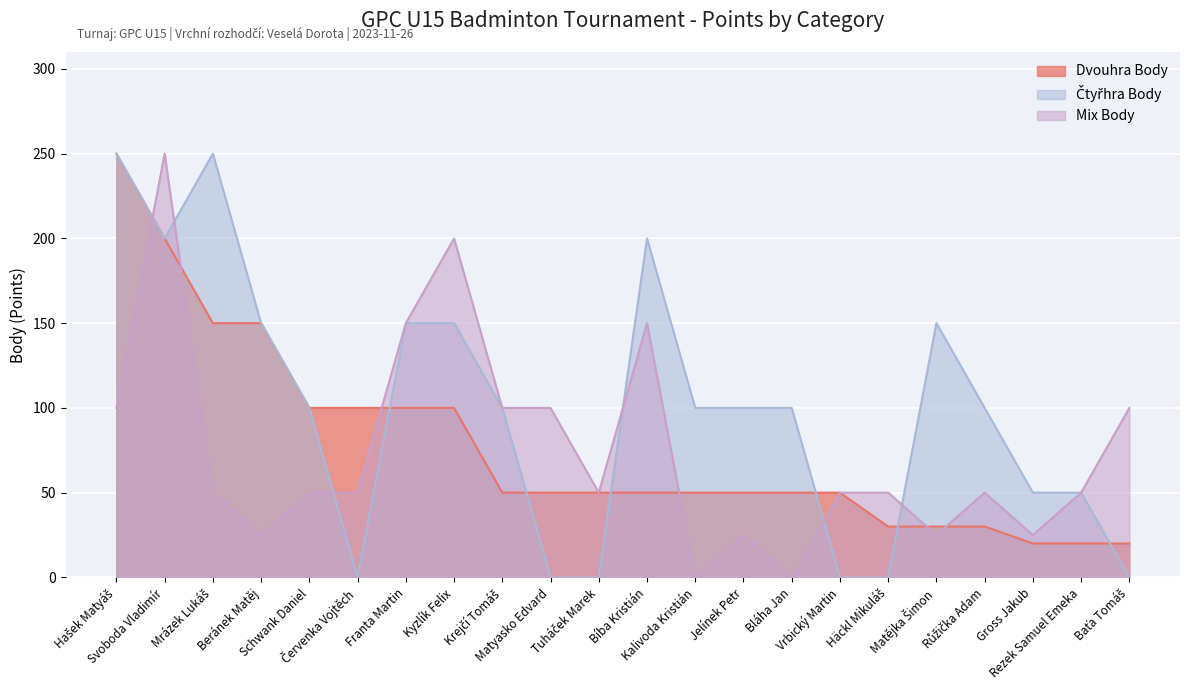

Is the value of Čtyřhra Body at Beránek Matěj greater than the value of Dvouhra Body at Gross Jakub?

Yes